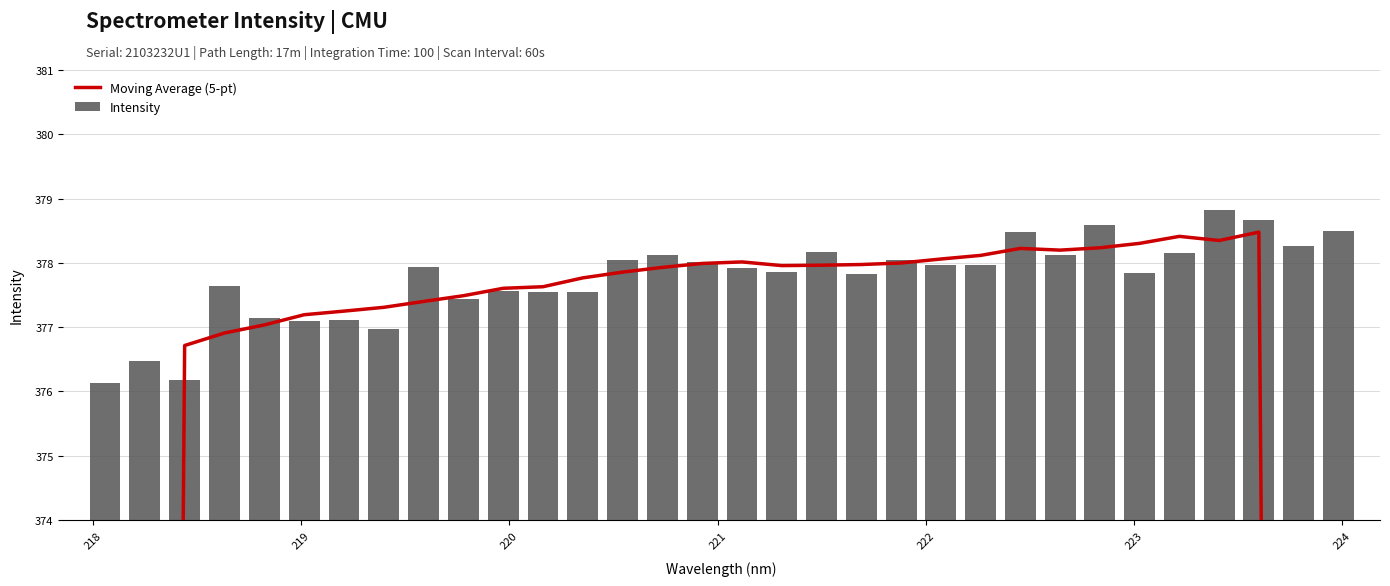

What is the difference between the maximum and minimum values in the Intensity series?

2.7